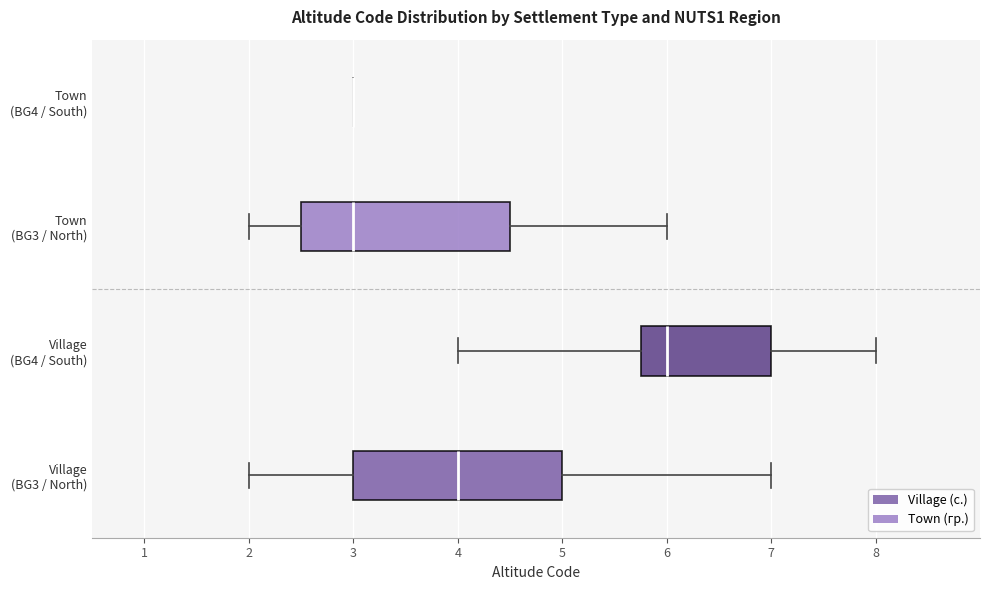

Reading bottom to top, transcribe this box plot: for each box, give where its median line is, the range the box spans, and where its two whiskers end, as read against the x-axis. The values are not printed on the chart, so give them approximately, as read against the axis.

Village (BG3 / North): median 4.0, box 3.0 to 5.0, whiskers 2.0 to 7.0
Village (BG4 / South): median 6.0, box 5.8 to 7.0, whiskers 4.0 to 8.0
Town (BG3 / North): median 3.0, box 2.5 to 4.5, whiskers 2.0 to 6.0
Town (BG4 / South): box collapsed to a line at 3.0, whiskers 3.0 to 3.0